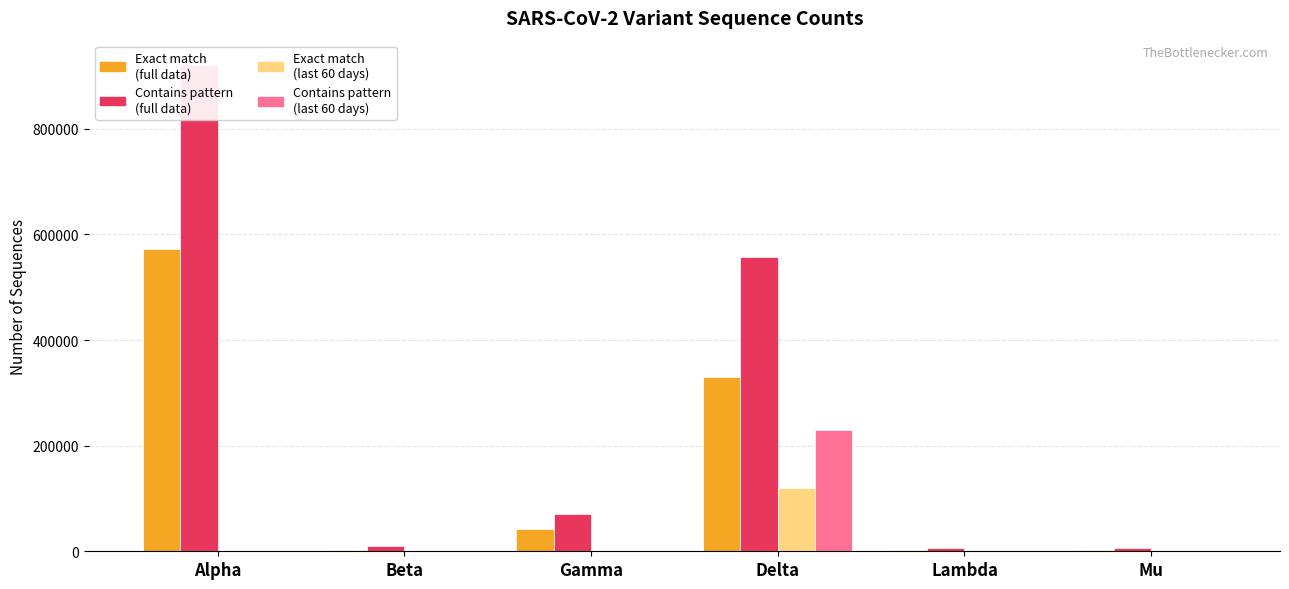

The Number of sequences that exactly match this pattern (last 60 days) series shows 87 at Mu. True or false?

True